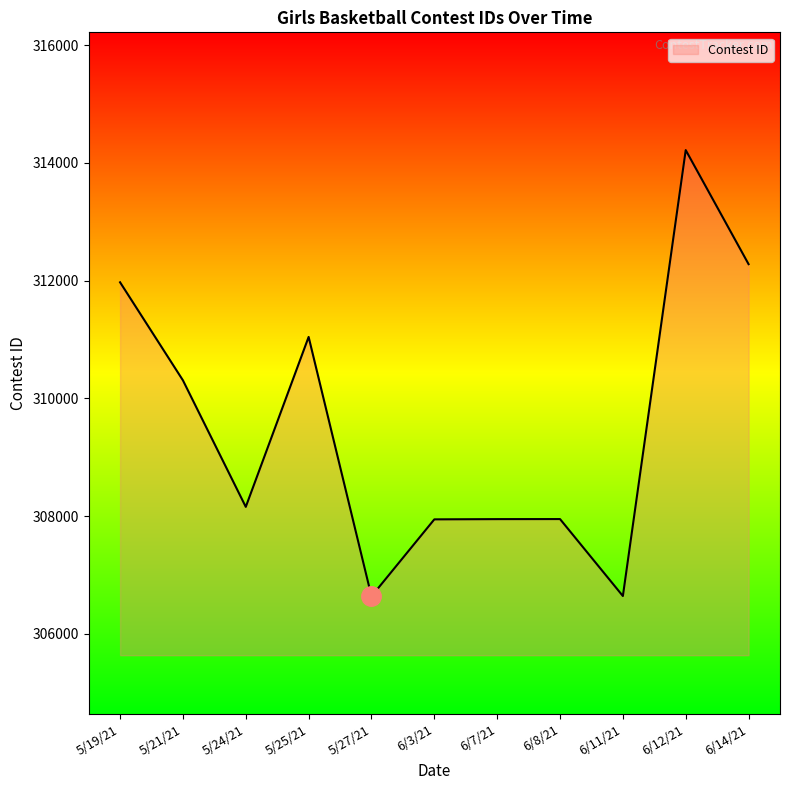

What is the average value?

309555